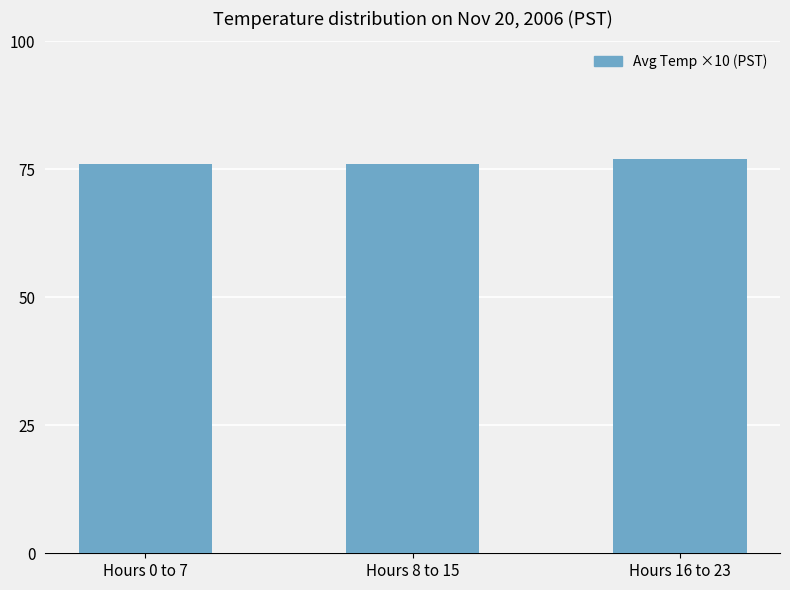

What position from the left is Hours 16 to 23?

3